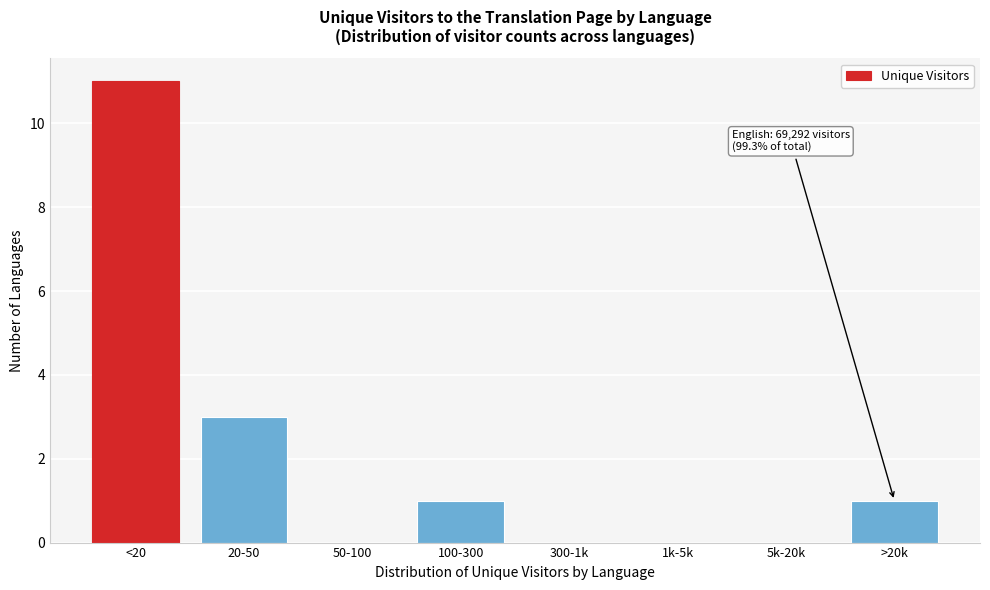

Reading right to left, extract all data points from this chart.

>20k=1	5k-20k=0	1k-5k=0	300-1k=0	100-300=1	50-100=0	20-50=3	<20=11